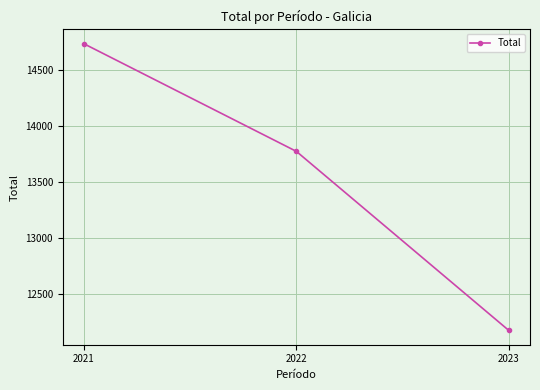

What is the change in value from 2021 to 2023?

-2552